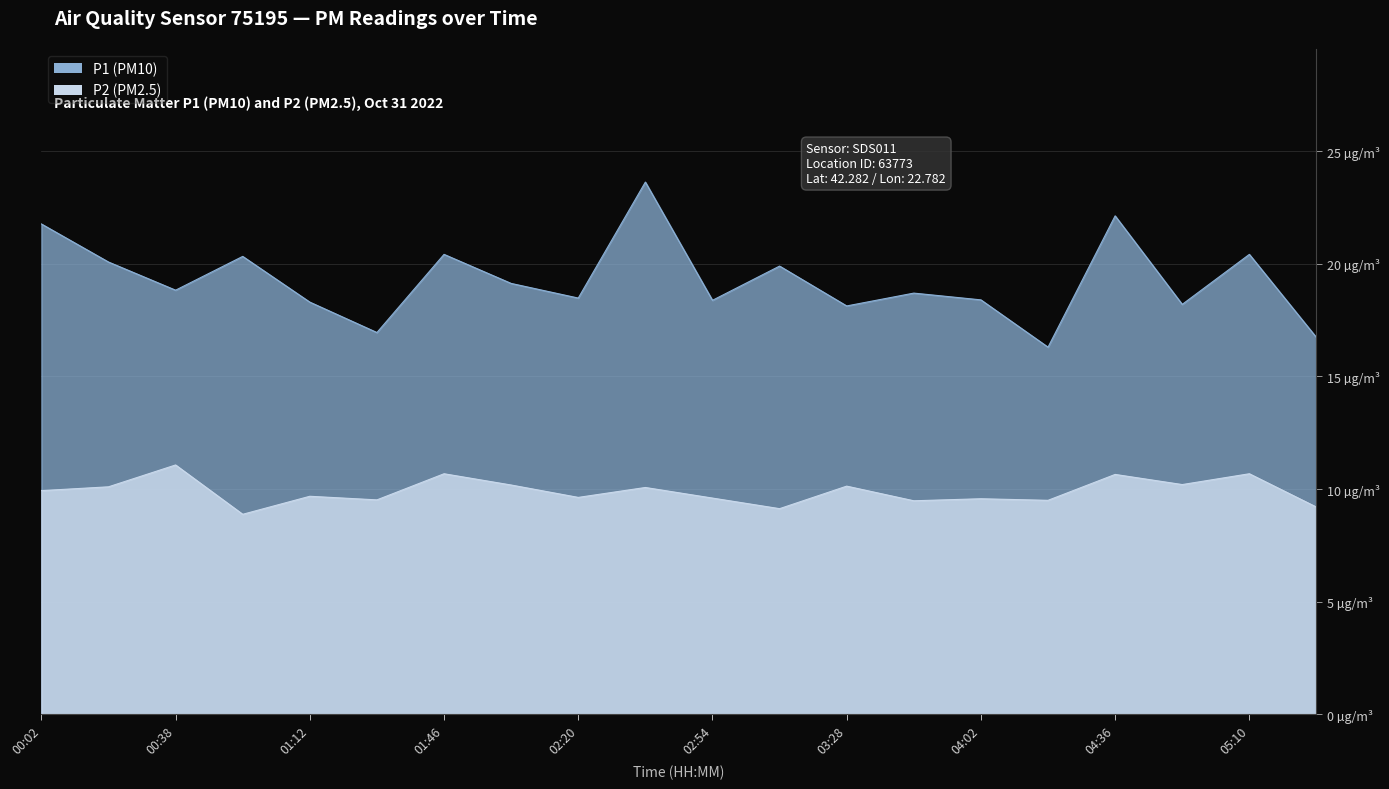

Count the number of categories in the chart.

20